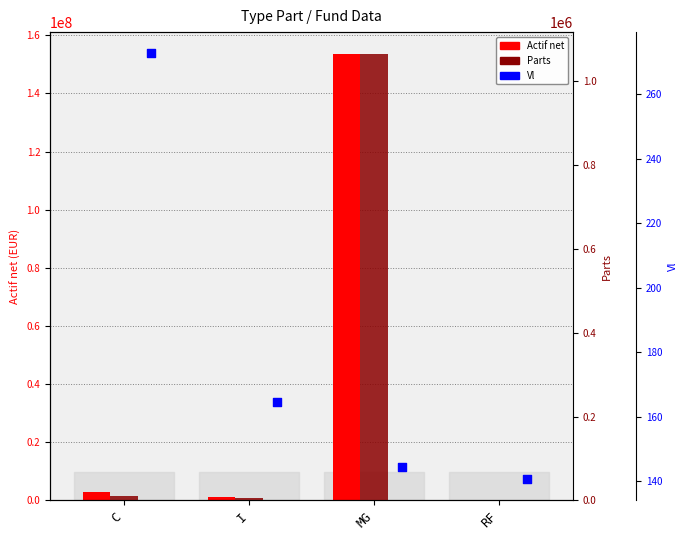

What are all the series names shown in the legend?

Actif net, Parts, Vl